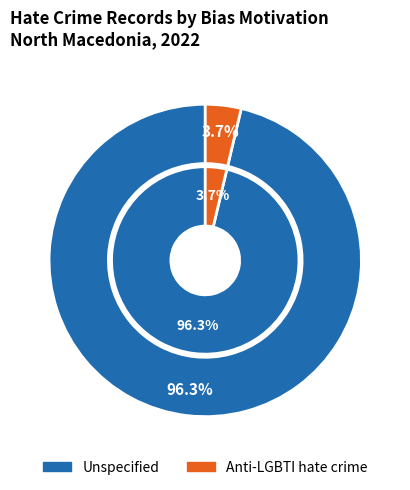

Rank the categories by value from lowest to highest.

Anti-LGBTI hate crime, Unspecified